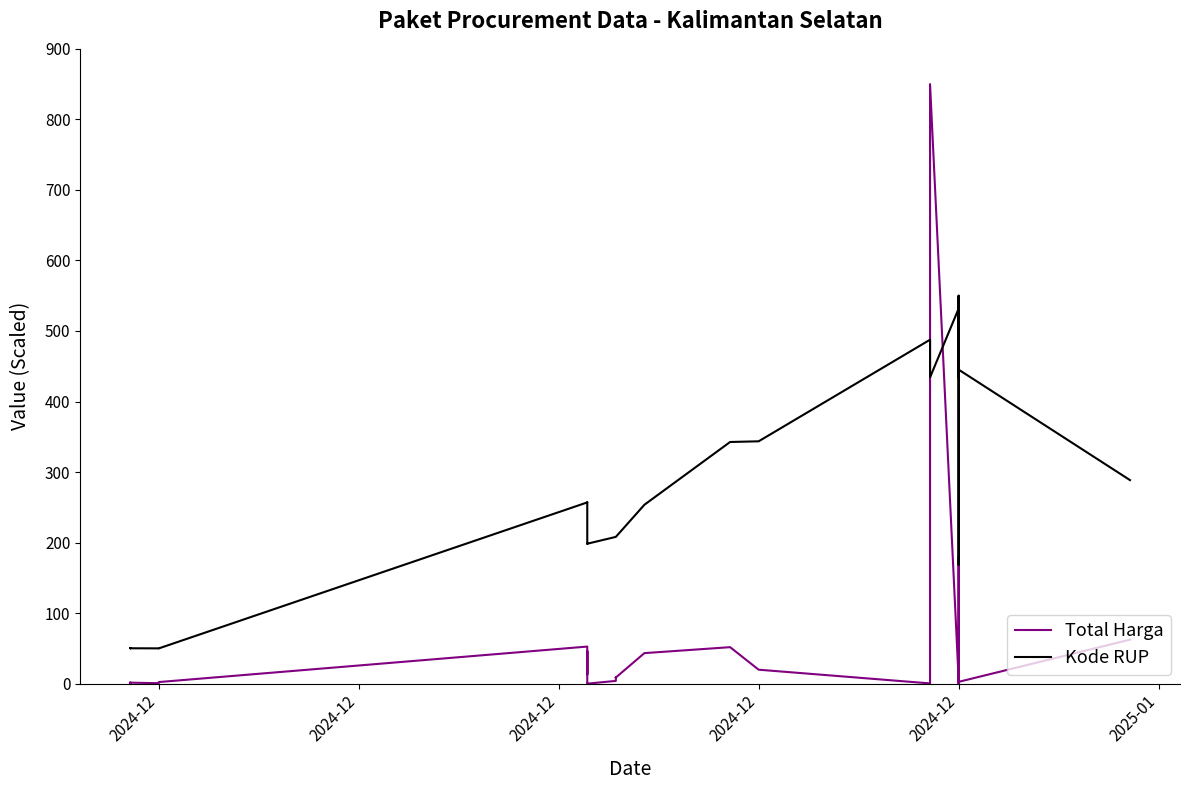

How many values in Total Harga are above zero?

39